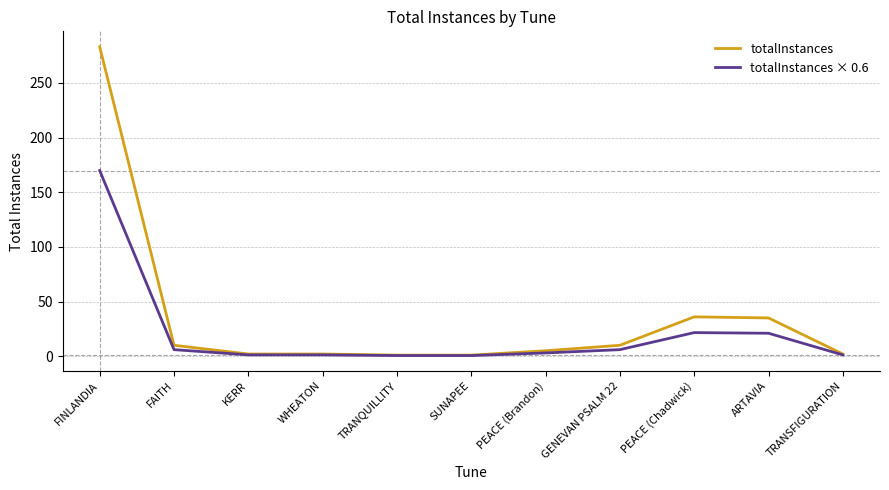

Which series has the widest spread of values?

totalInstances